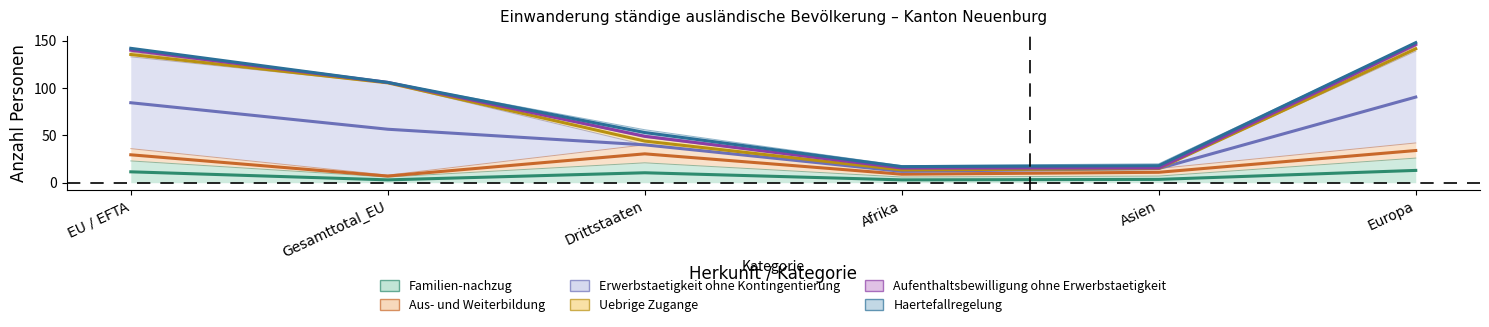

At which category does Uebrige Zugange reach its first local valley?

Afrika